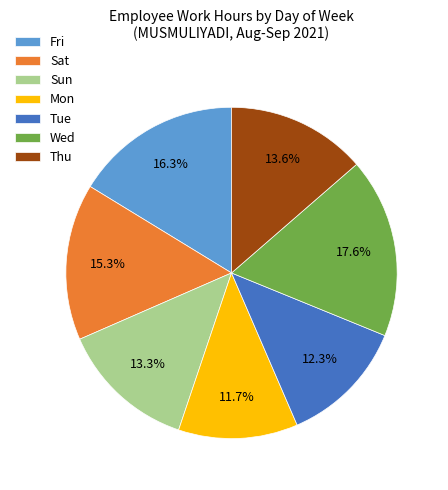

Does any single category account for the majority?

No